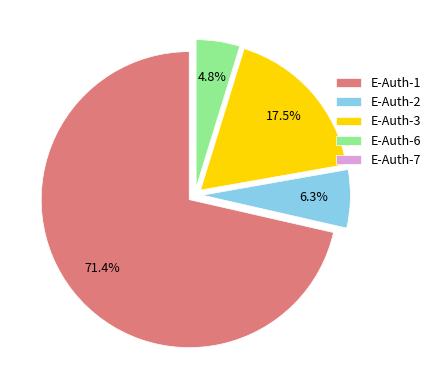

Between E-Auth-1 and E-Auth-2, which is larger?

E-Auth-1